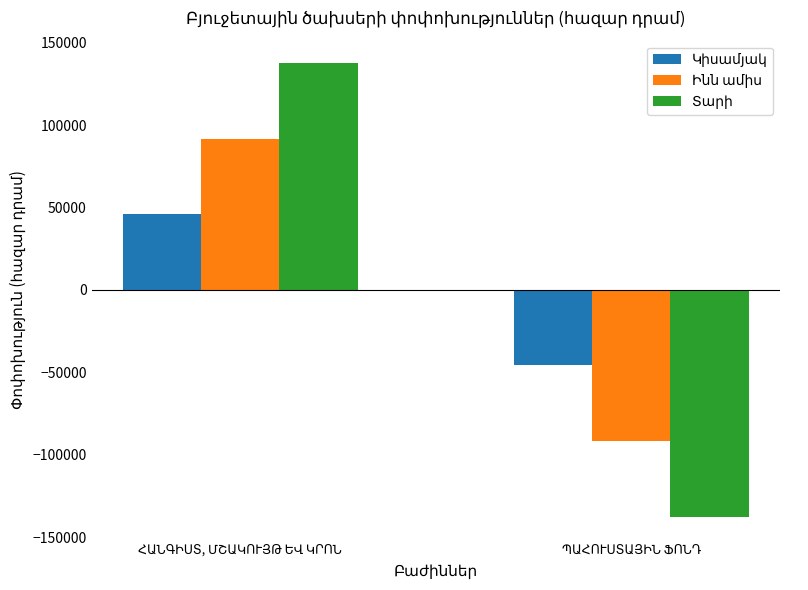

What is the minimum value shown in the chart?

-137531.3